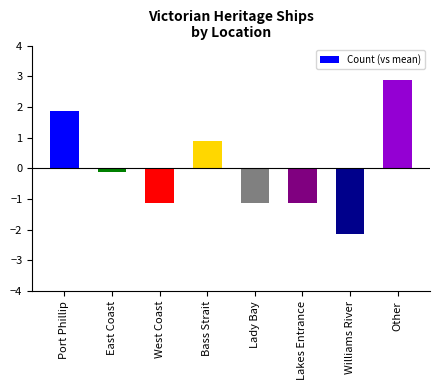

What position from the left is Lakes Entrance?

6